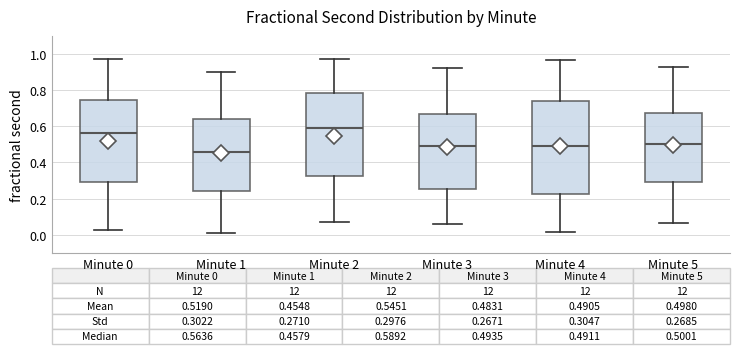

Which box is the tallest, from its lower edge to its upper edge?

Minute 4